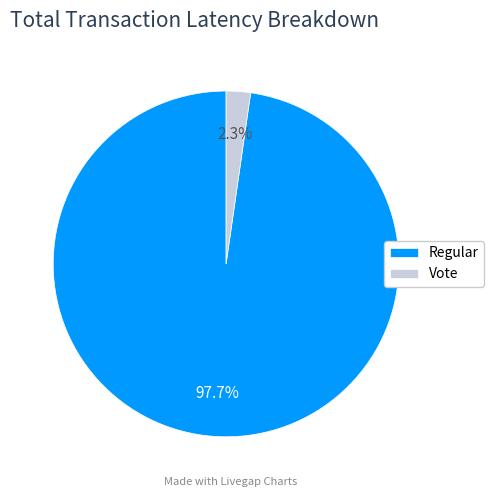

Which slice is the smallest?

Vote